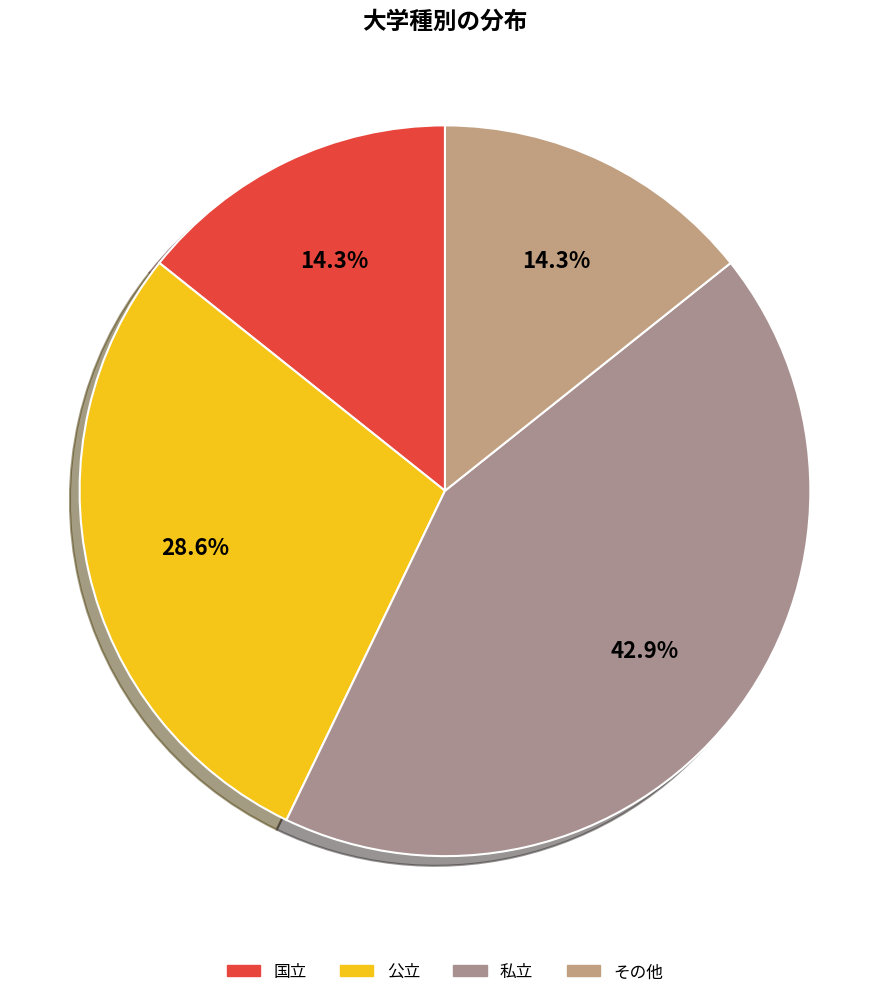

To the nearest percent, what percentage of the pie is その他?

14%